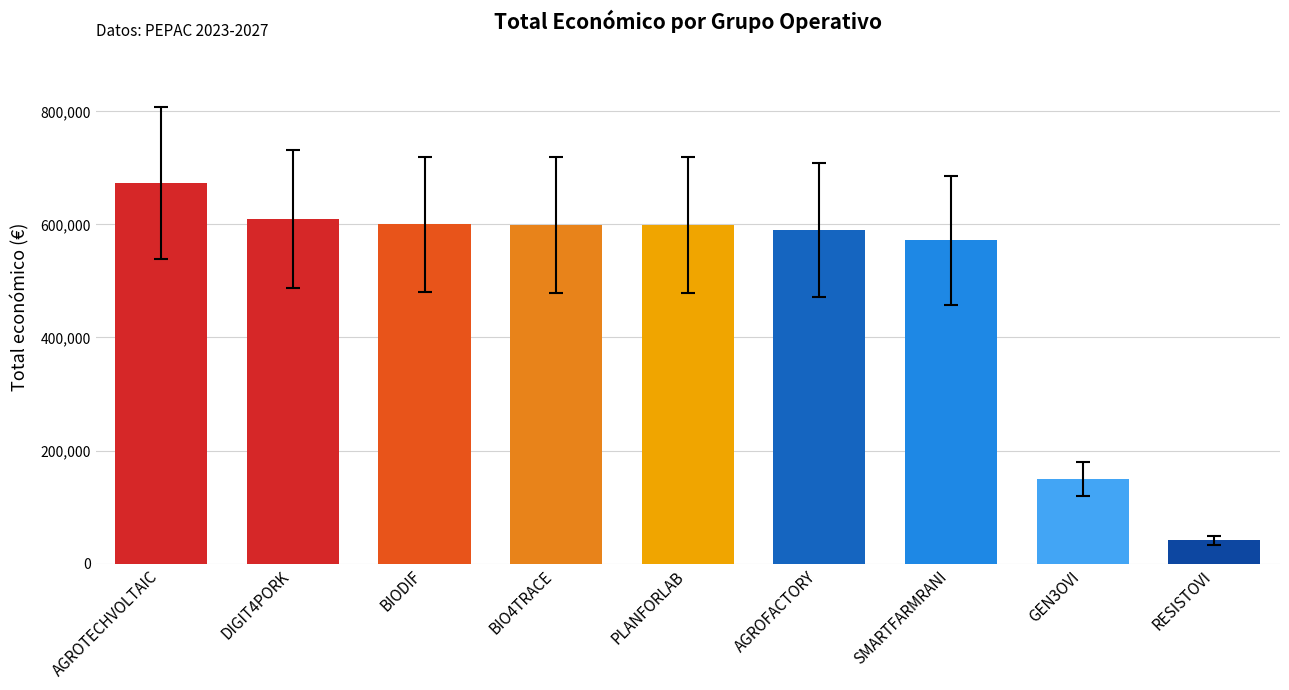

What is the sum of the values at AGROFACTORY and AGROTECHVOLTAIC?

1263189